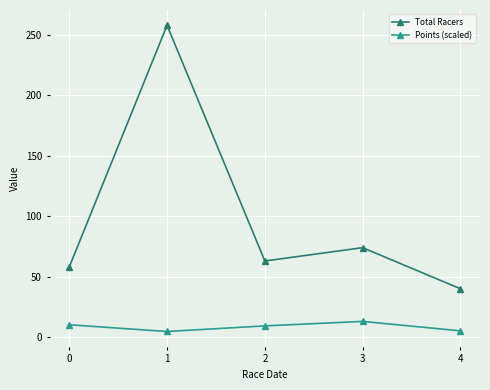

Rank the series by their average value, from highest to lowest.

Total Racers, Points (scaled)